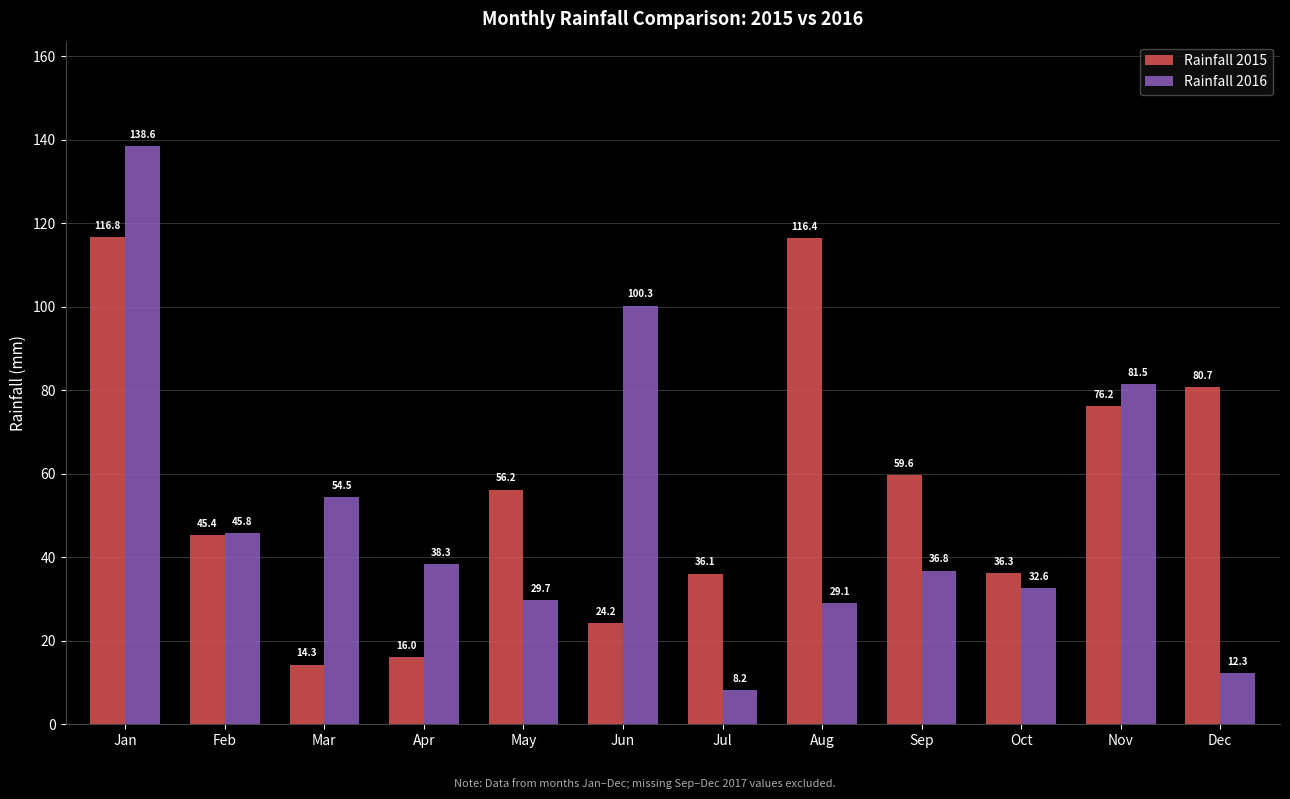

Reading left to right, extract all data points from this chart.

Rainfall 2015: 116.8	45.4	14.3	16.0	56.2	24.2	36.1	116.4	59.6	36.3	76.2	80.7
Rainfall 2016: 138.6	45.8	54.5	38.3	29.7	100.3	8.2	29.1	36.8	32.6	81.5	12.3